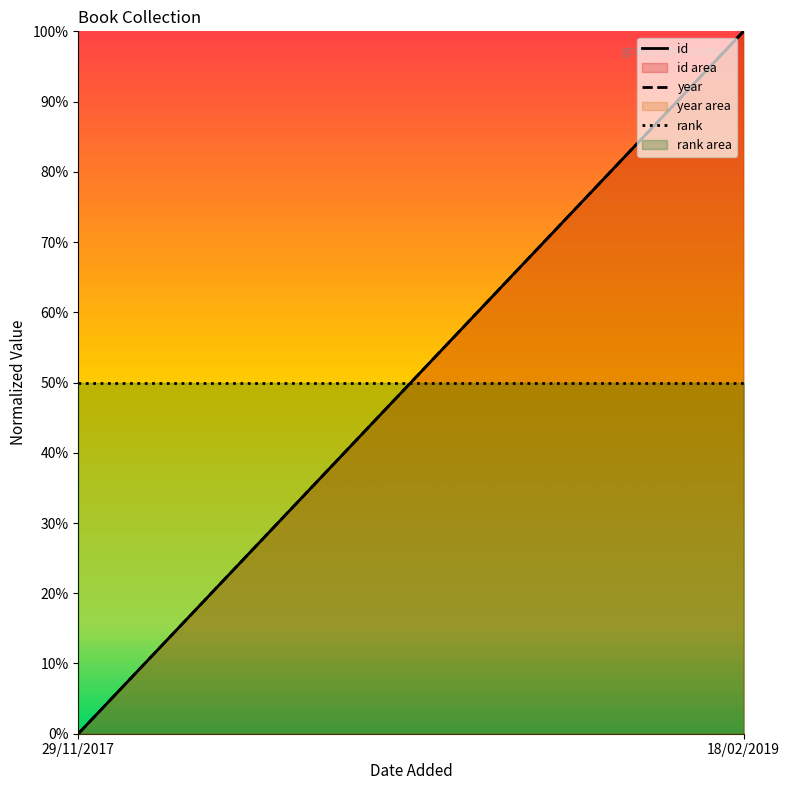

Which series has the largest total across all categories?

id